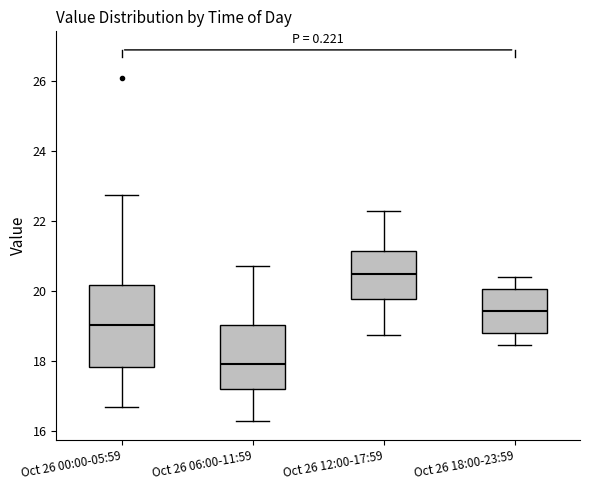

Which box has the lowest median line?

Oct 26 06:00-11:59